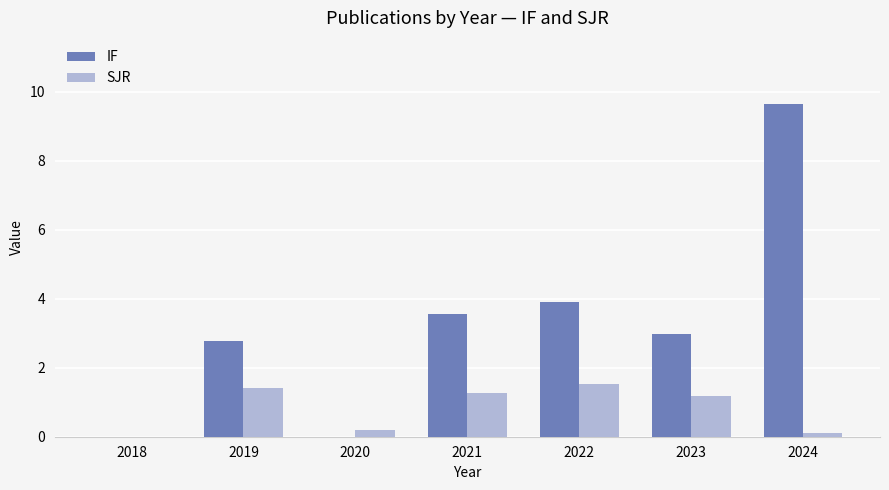

Where is SJR nearest to the value 0?

2018